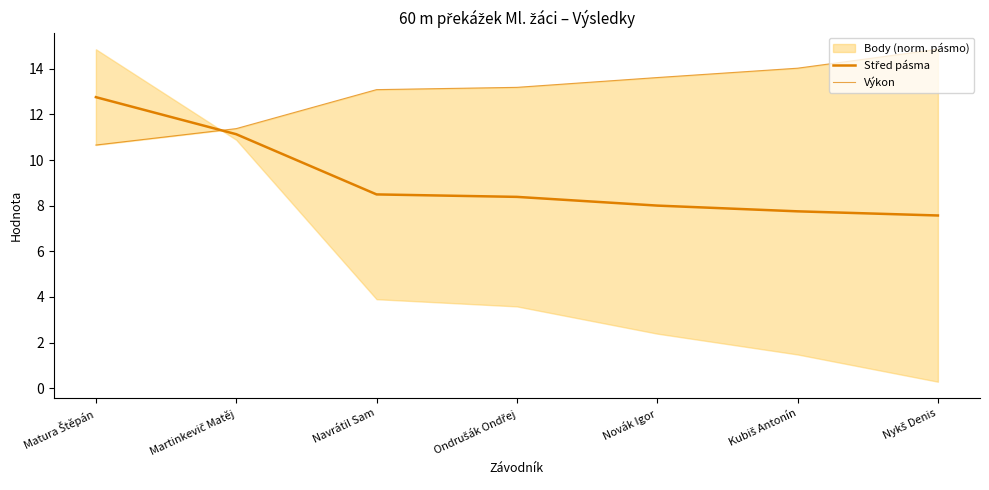

At which category is the sum across all series the highest?

Matura Štěpán